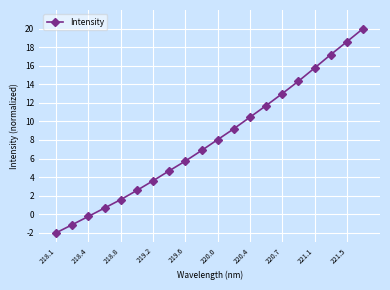

How many data points are above 8?

10